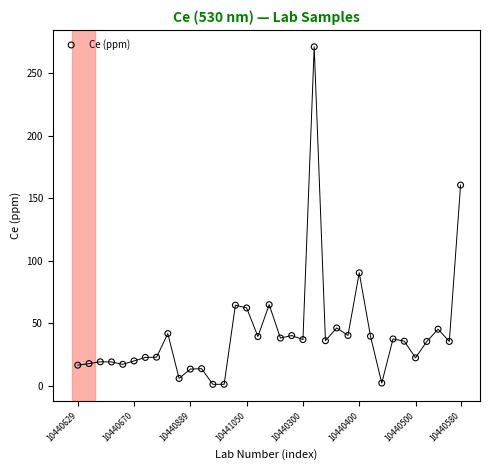

What Y value in the scatter plot is closest to 136?

160.7